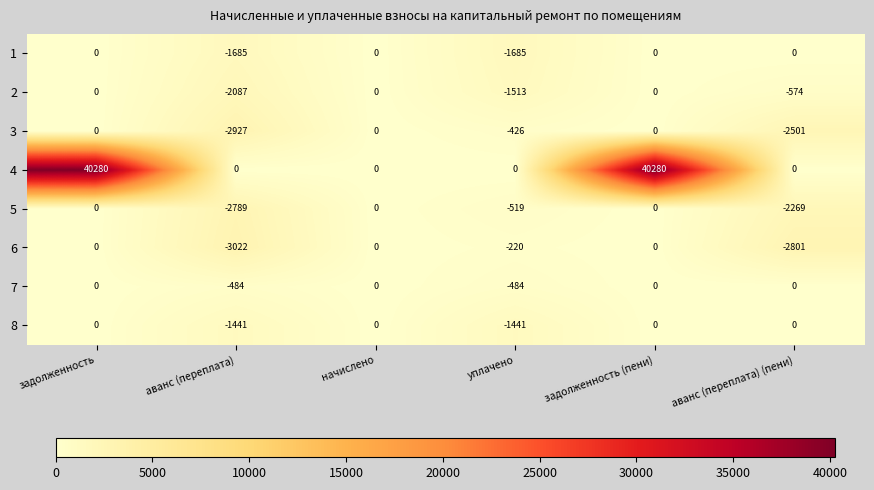

At how many categories does at least one series exceed 31713?

2